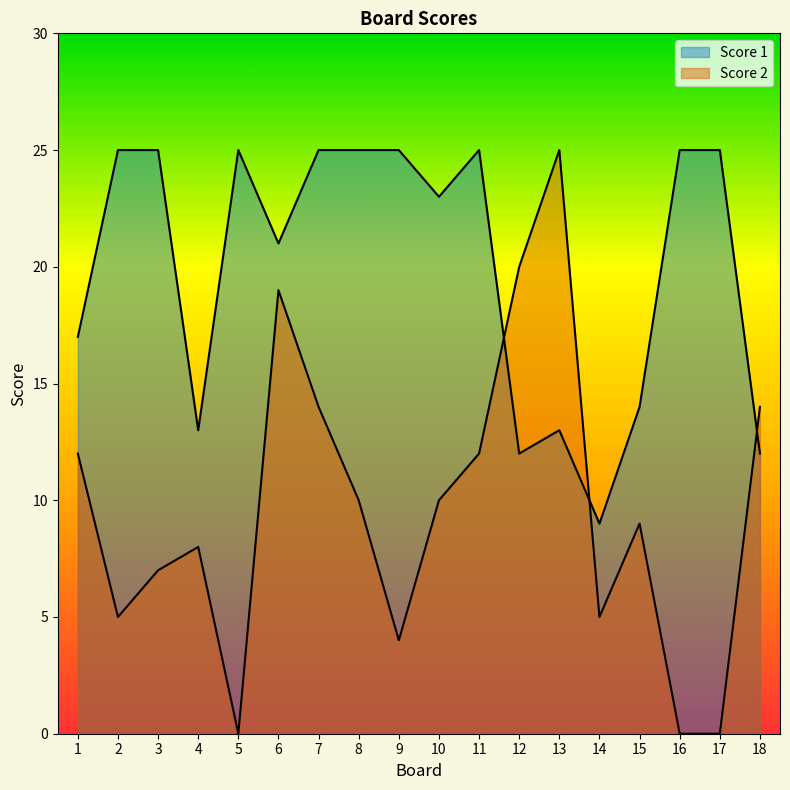

How many lines are shown in the chart?

2